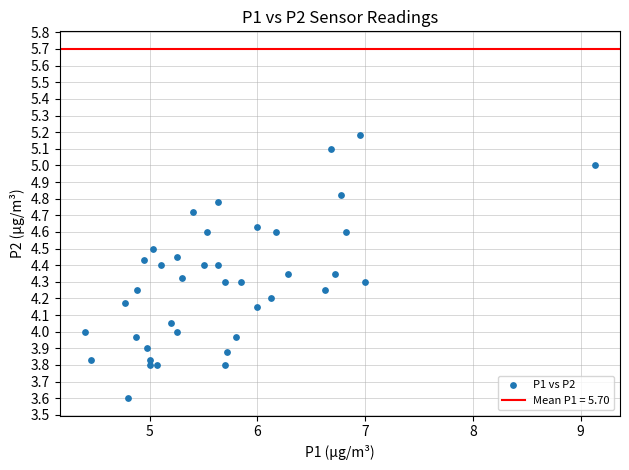

What is the range of X values (max minus min)?

4.7